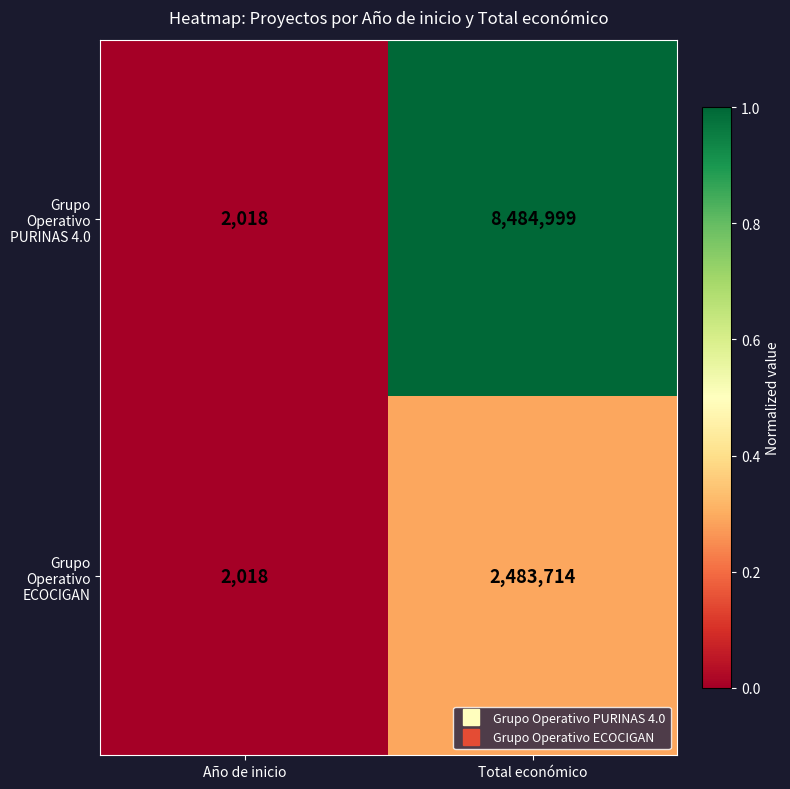

What is the difference between the maximum and minimum values in the Grupo Operativo PURINAS 4.0 series?

8482981